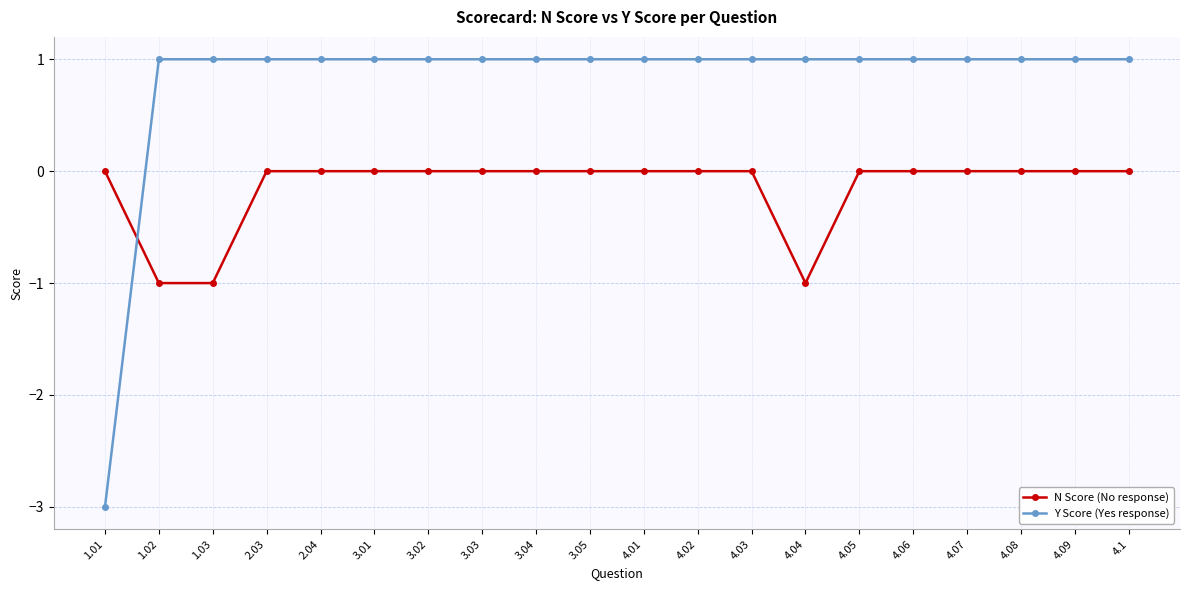

What is the smallest value displayed?

-3